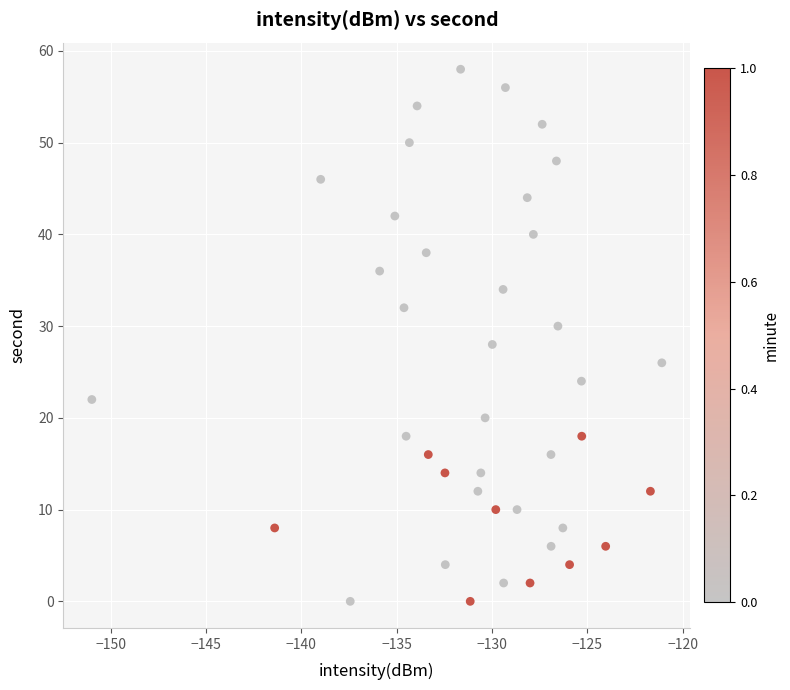

What is the range of Y values (max minus min)?

58